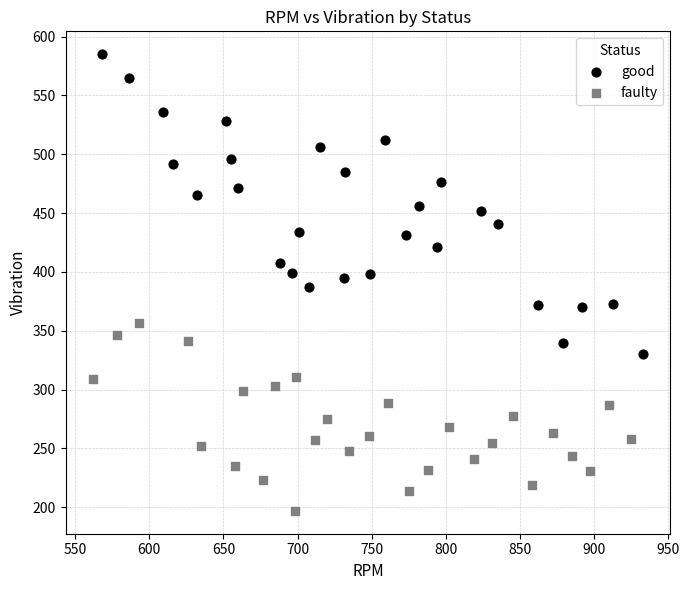

Which series contains the highest Y value?

good